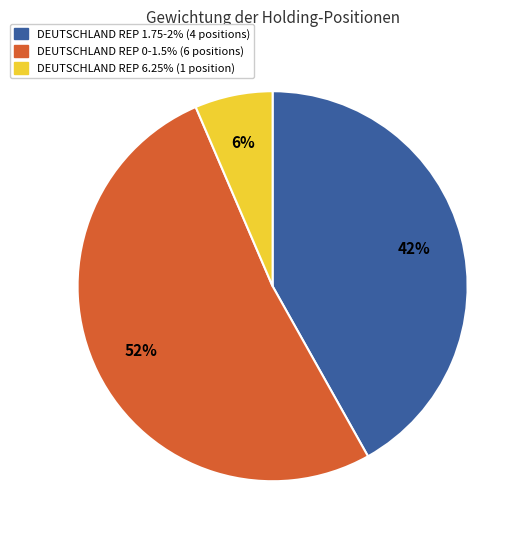

To the nearest percent, what is the combined percentage of DEUTSCHLAND REP 6.25% (1 position) and DEUTSCHLAND REP 1.75-2% (4 positions)?

48%